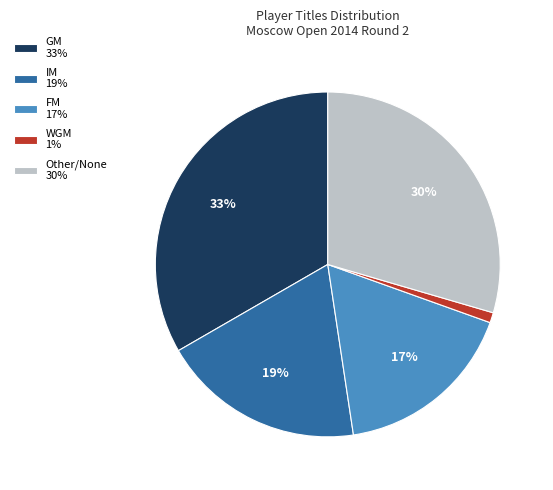

Combined, do Other/None 30% and GM 33% account for over 50%?

Yes